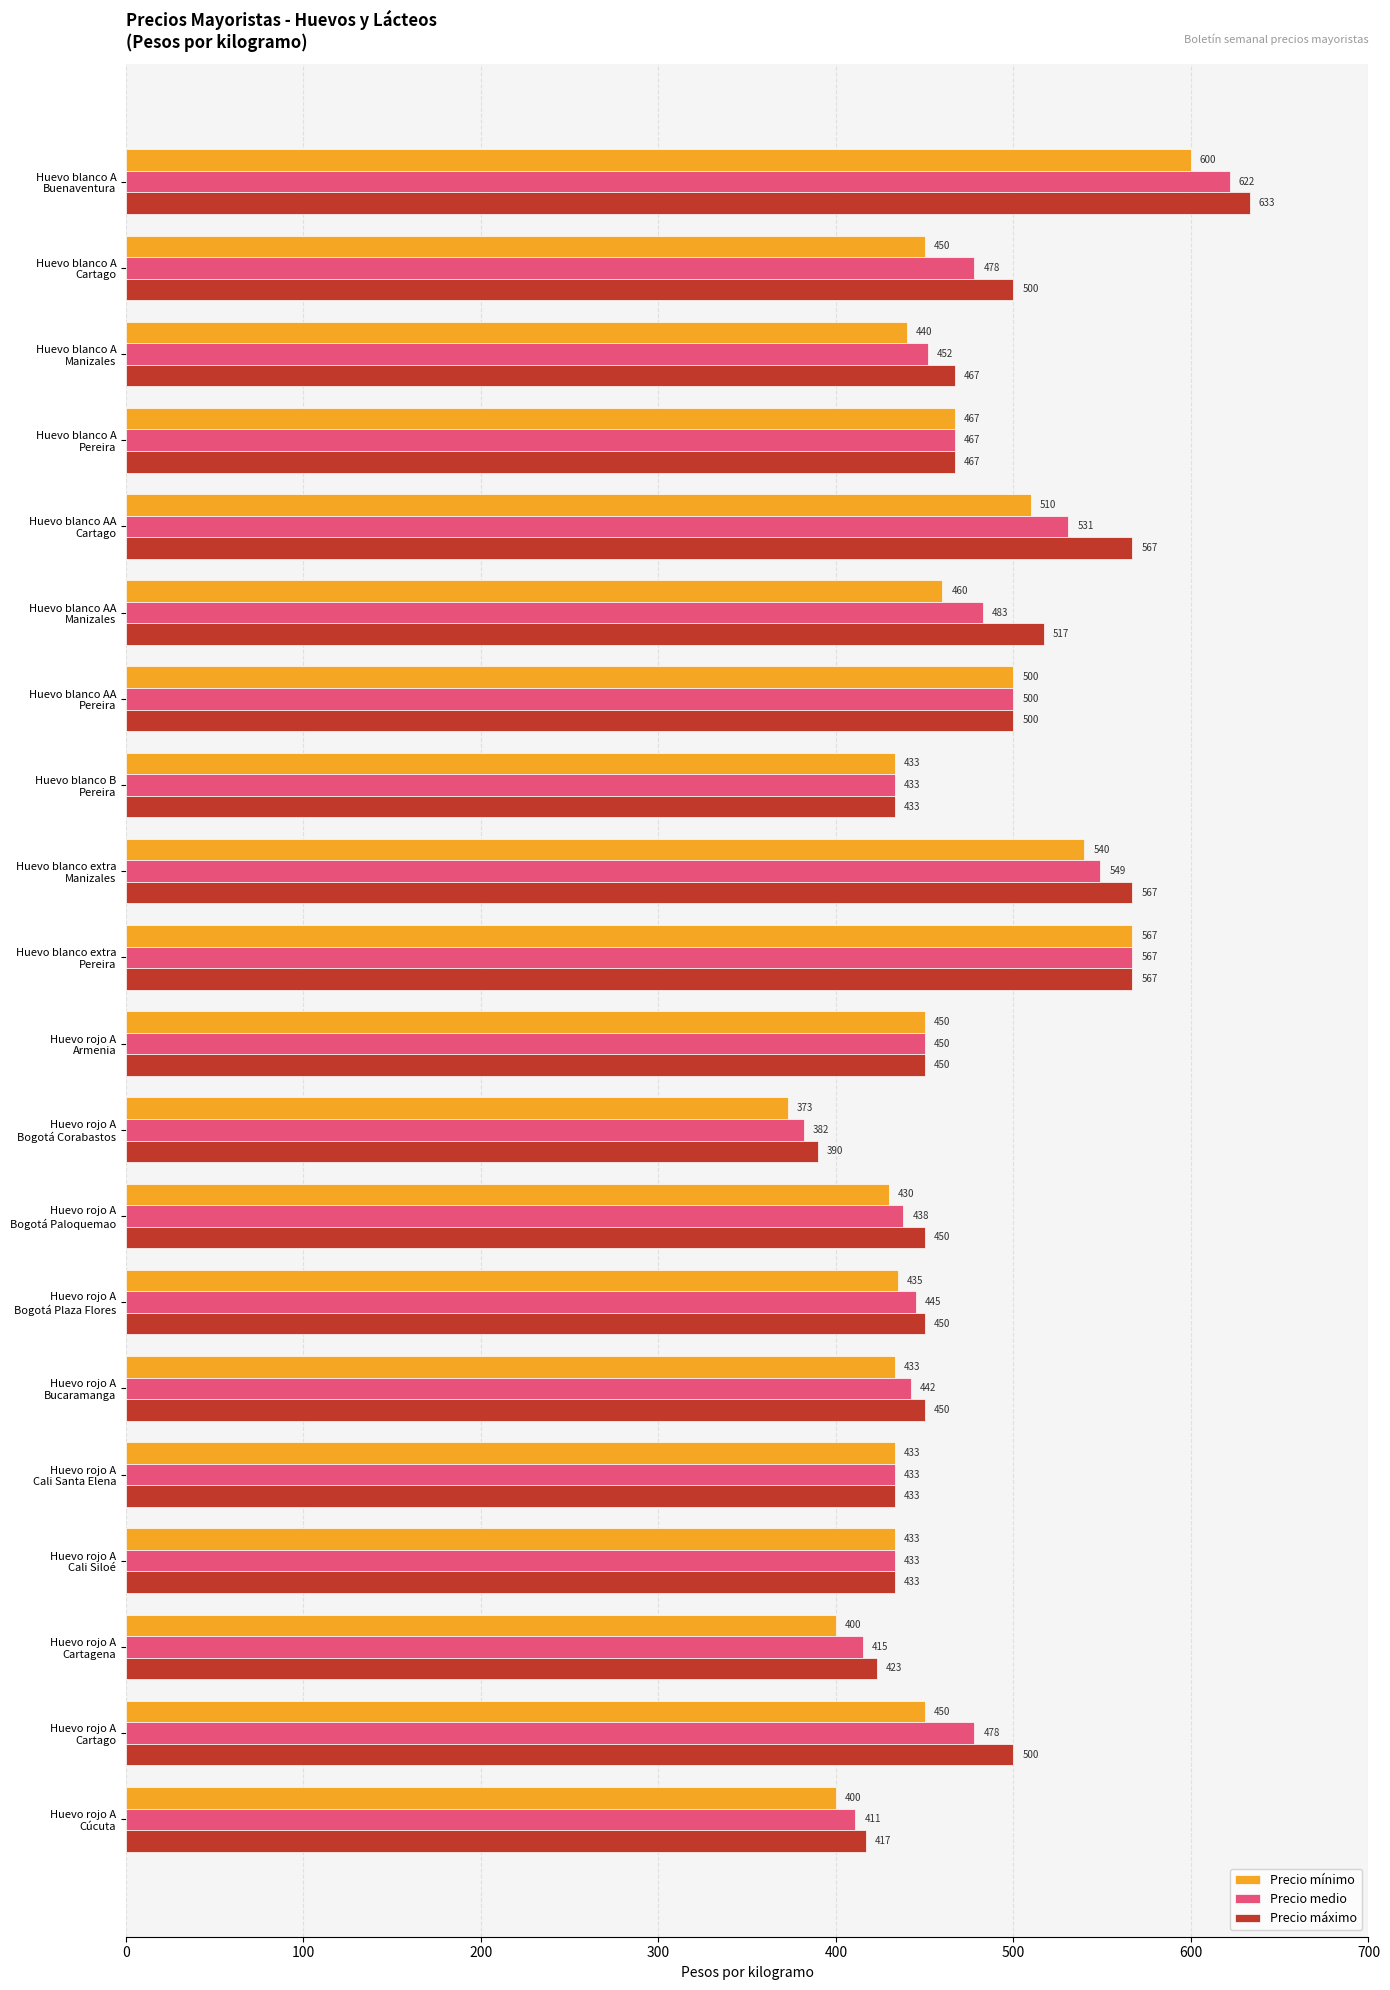

What is the minimum value shown in the chart?

373